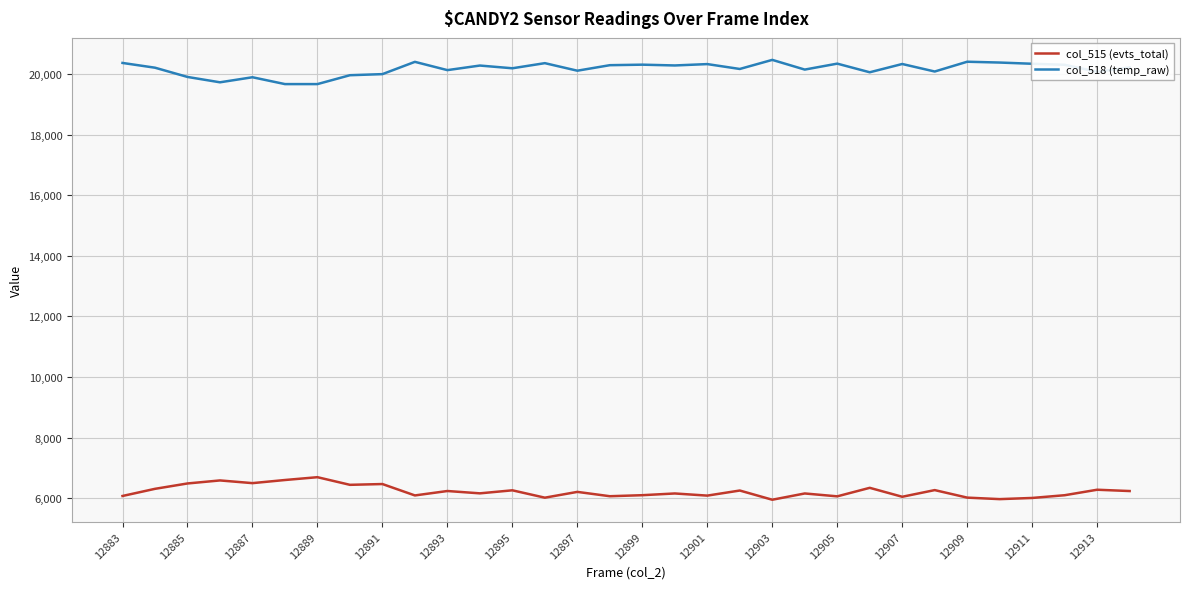

Which series has the largest total across all categories?

col_518 (temp_raw)